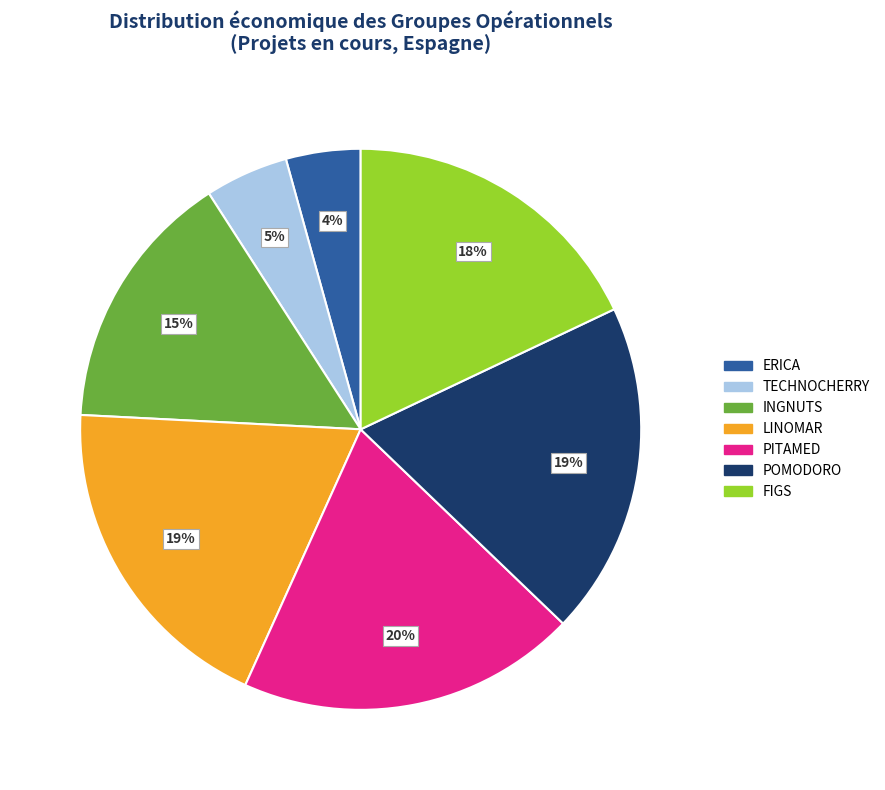

To the nearest percent, what percentage of the pie is TECHNOCHERRY?

5%